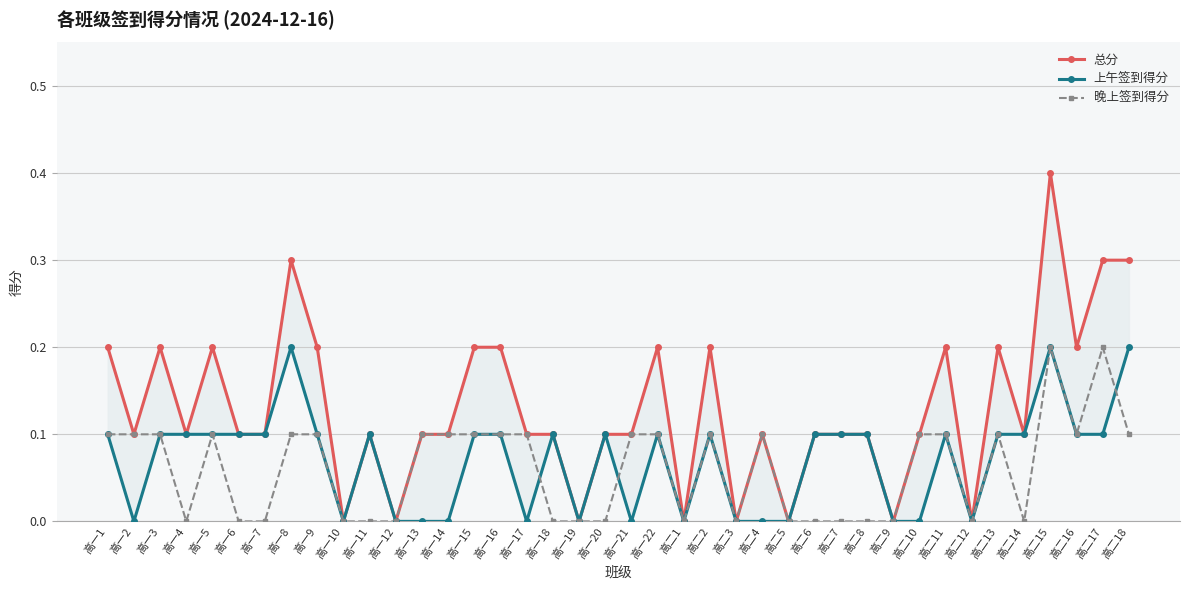

How many interior local peaks does the 总分 series have?

10